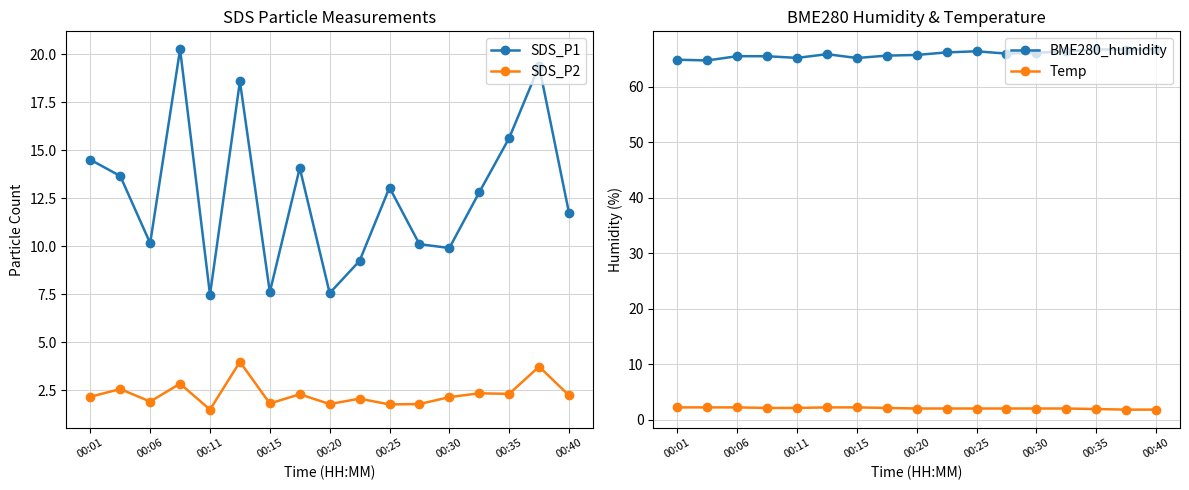

True or false: SDS_P2 and SDS_P1 cross at least once.

False